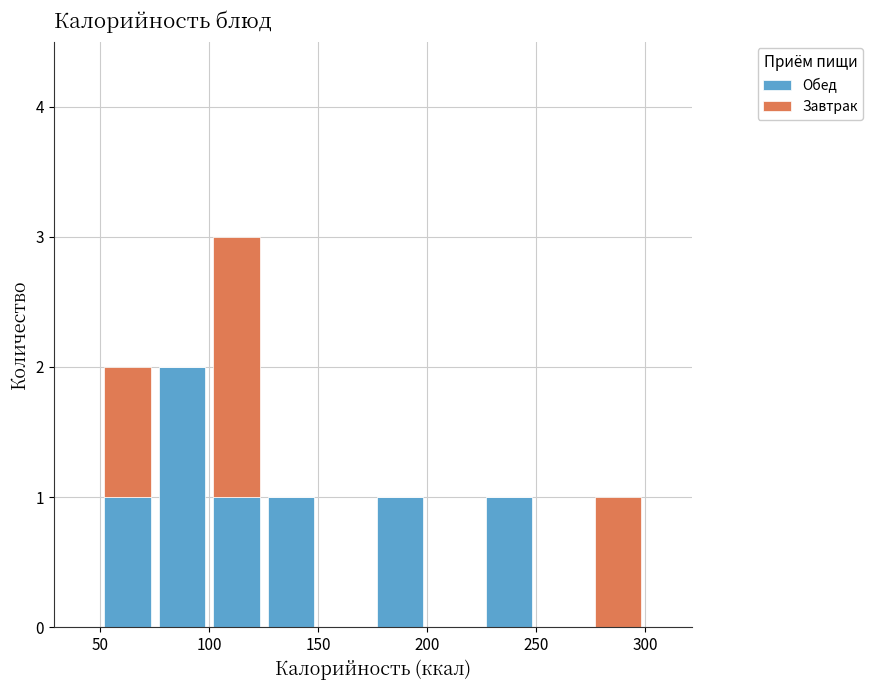

Reading left to right, transcribe this chart: for each stacked bar, give the range it covers on the x-axis and its total height. The values are not printed on the chart, so give them approximately, as read against the axis.

50 to 75: 2
75 to 100: 2
100 to 125: 3
125 to 150: 1
150 to 175: 0
175 to 200: 1
200 to 225: 0
225 to 250: 1
250 to 275: 0
275 to 300: 1